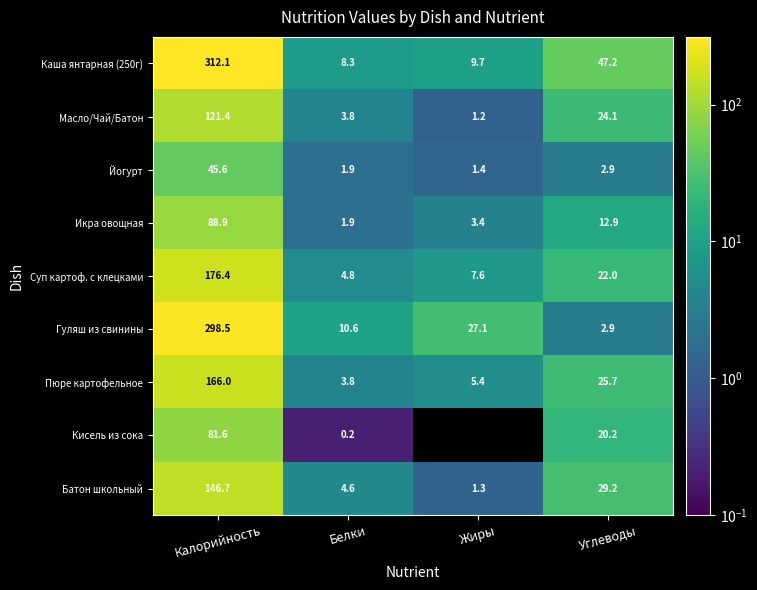

Read the Батон школьный value at Белки.

4.6